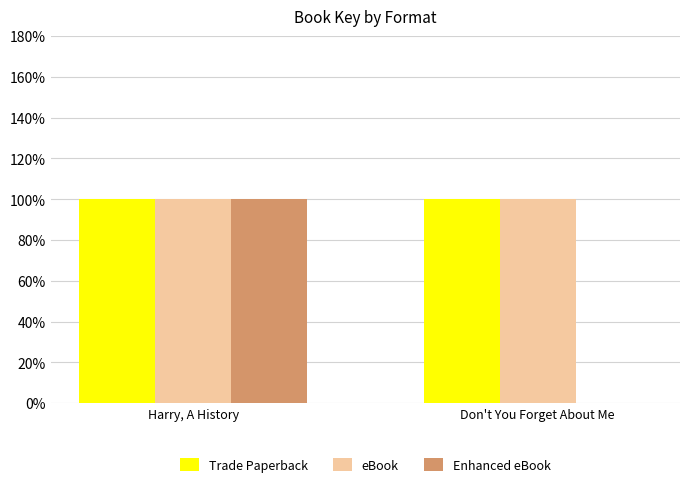

Is the value of Enhanced eBook at Don't You Forget About Me greater than the value of Trade Paperback at Harry, A History?

No